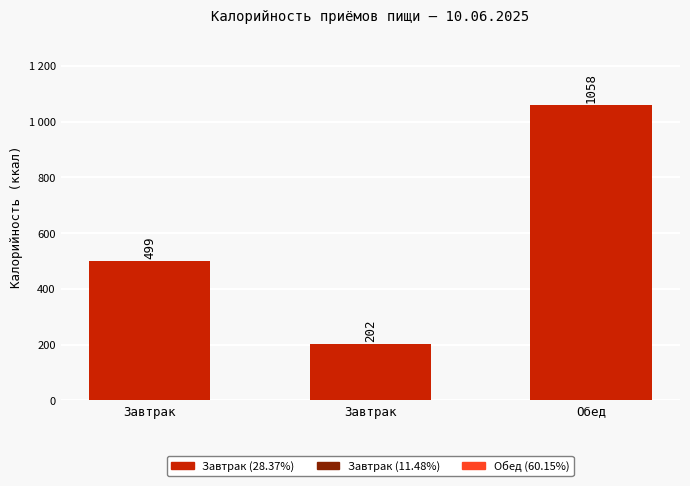

Reading left to right, extract all data points from this chart.

499	202	1058